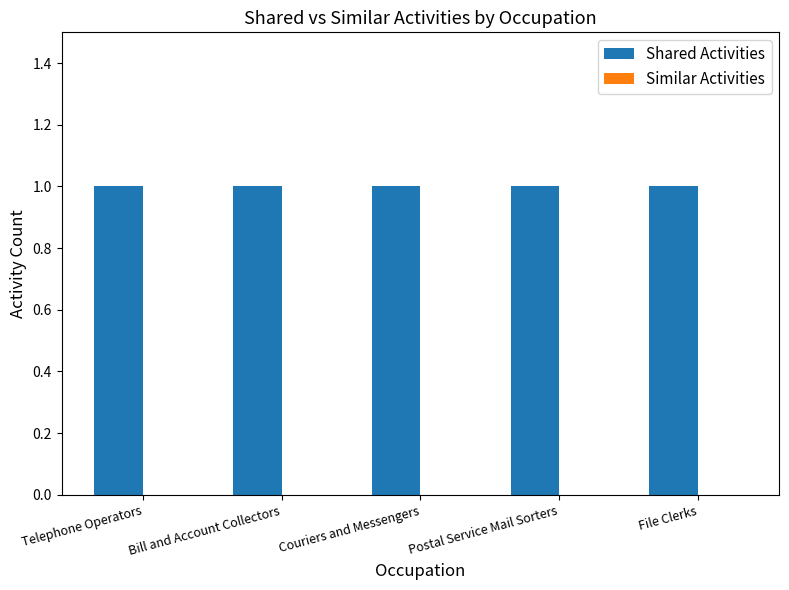

At which category is the sum across all series the highest?

Telephone Operators